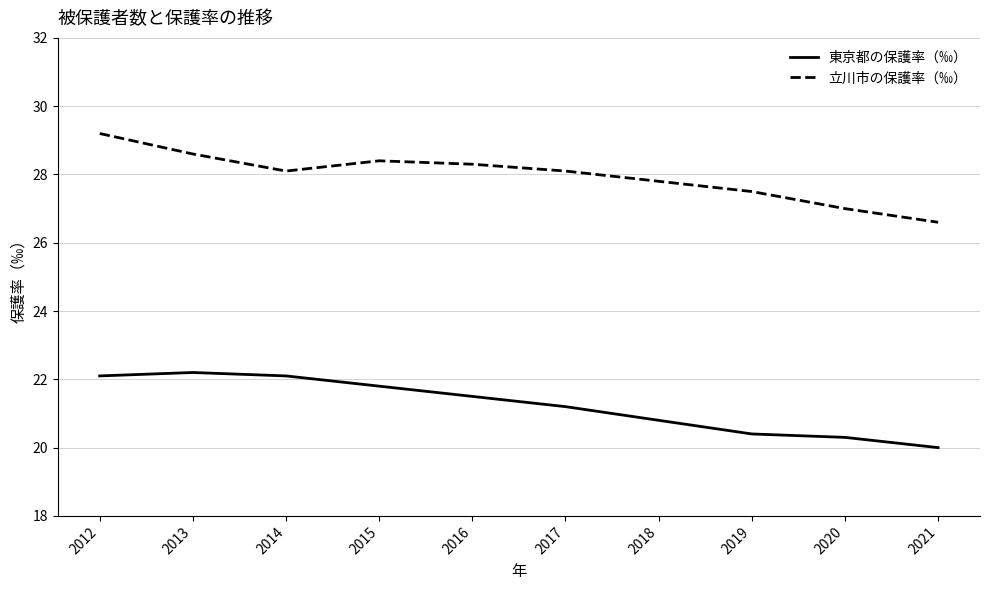

The value of 立川市の保護率（‰） at 2015 is 28.4. True or false?

True